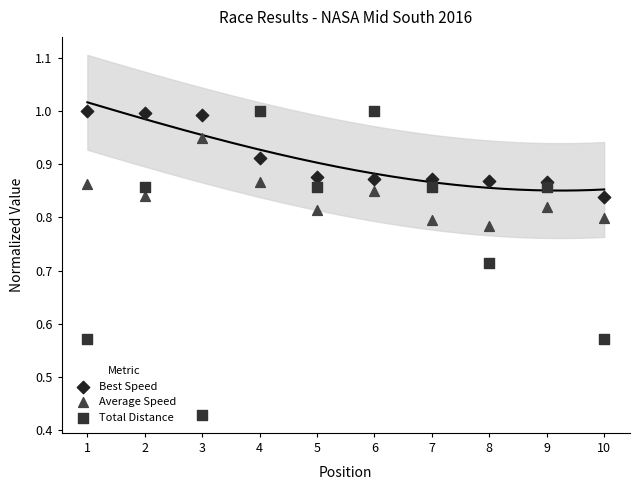

What is the X range (max minus min) for the scatter plot?

9.0